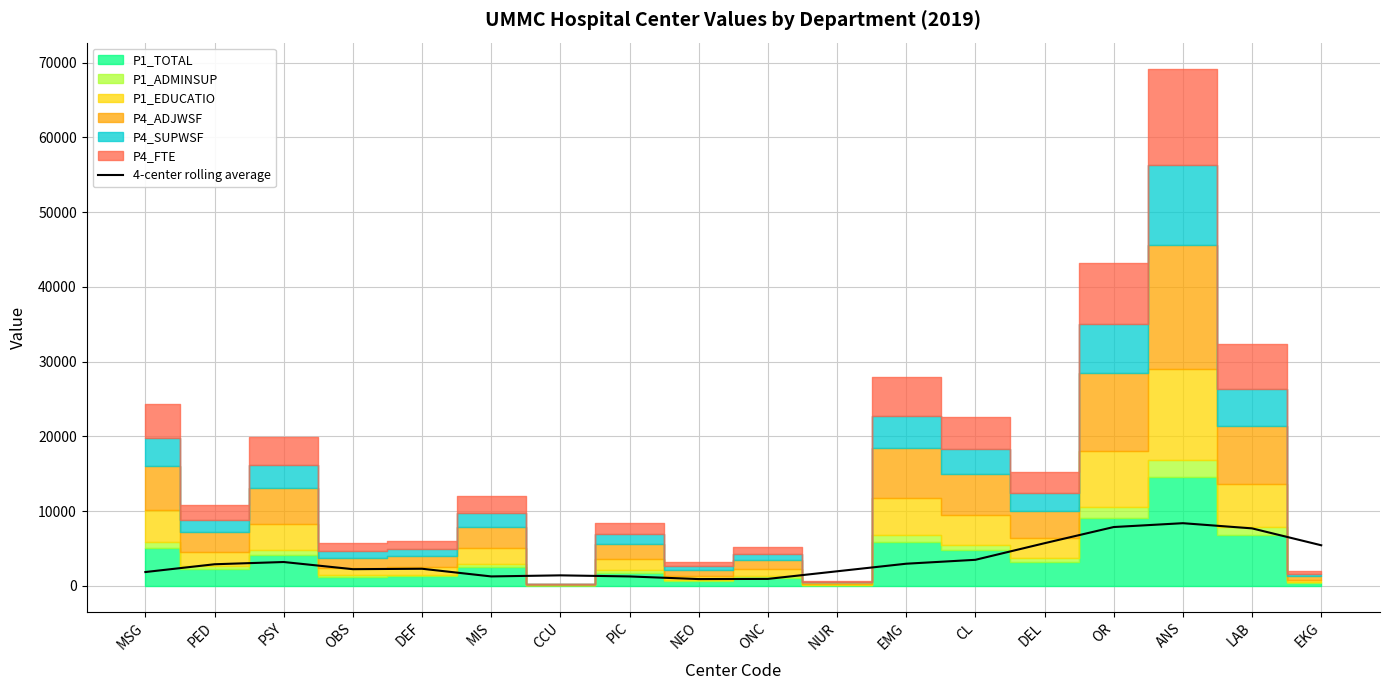

List the labels in order of value, largest first.

ANS, OR, LAB, DEL, EKG, CL, PSY, EMG, PED, DEF, OBS, NUR, MSG, CCU, MIS, PIC, ONC, NEO